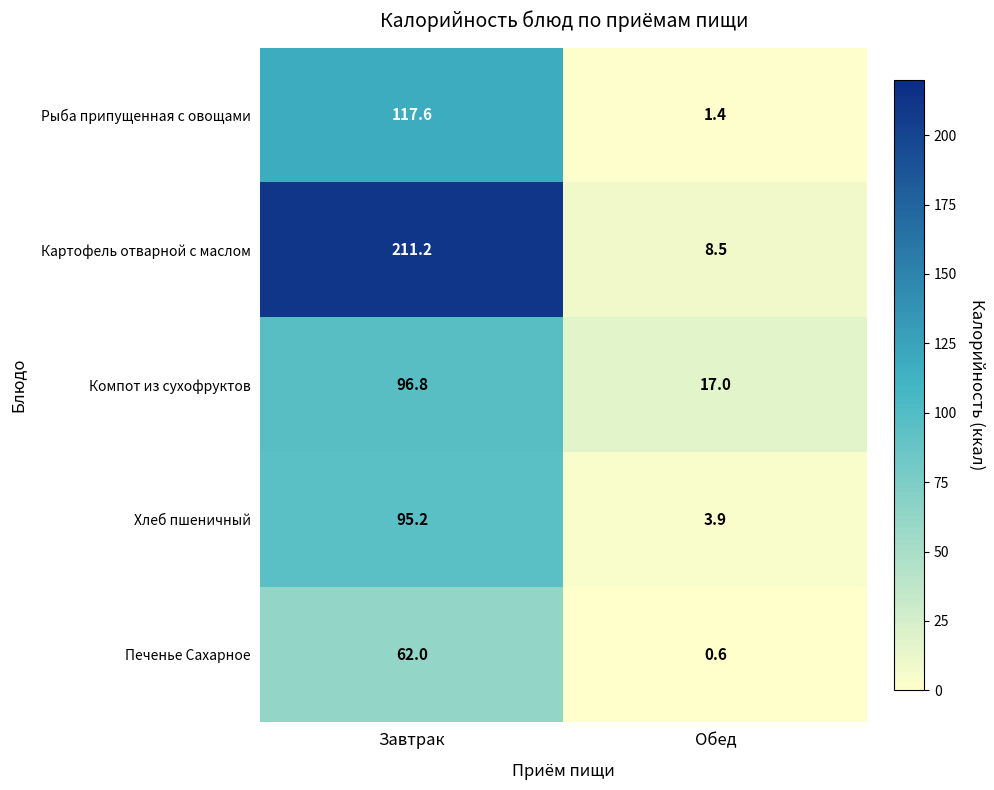

What is the difference between the maximum and minimum values in the Рыба припущенная с овощами series?

116.2